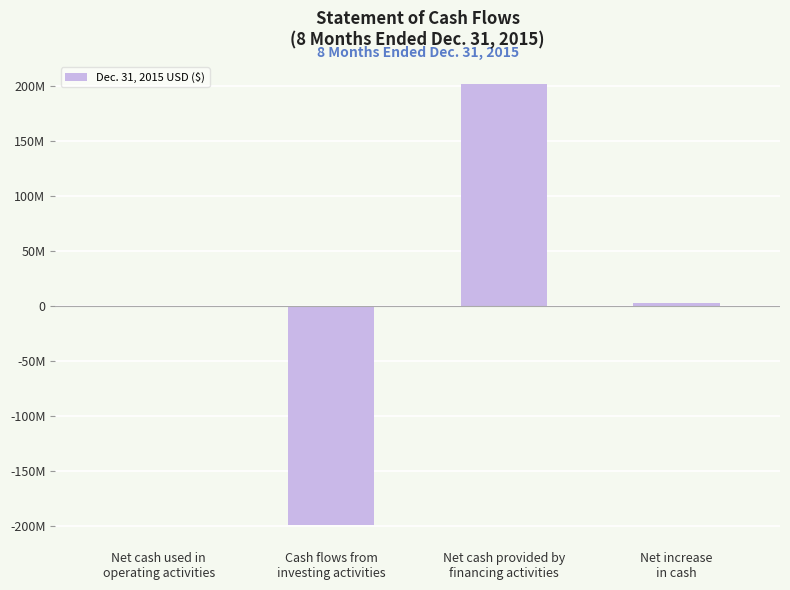

What is the smallest value displayed?

-199599000